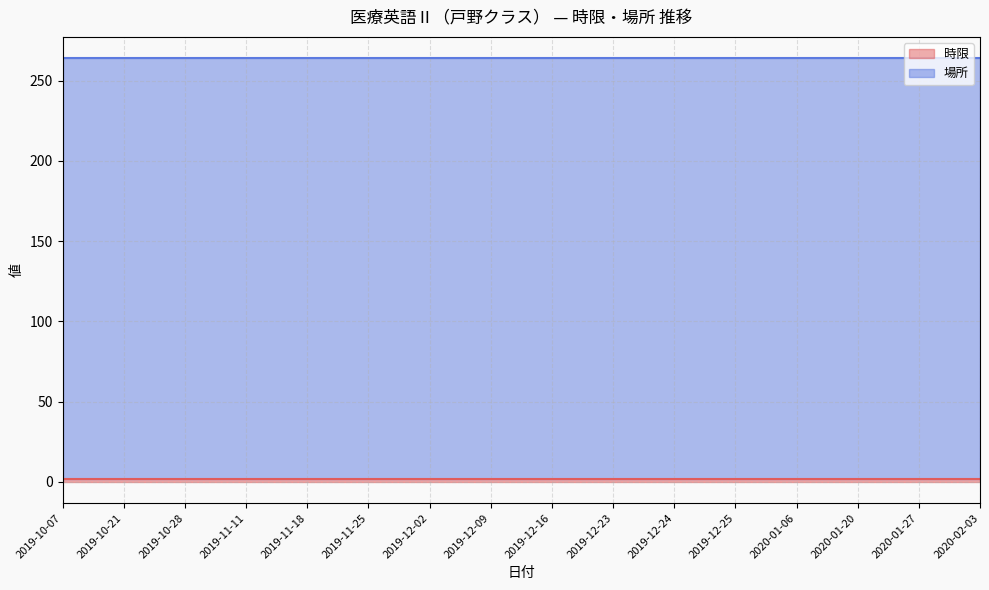

Reading left to right, list all the values displayed in this chart.

時限: 2019-10-07=2	2019-10-21=2	2019-10-28=2	2019-11-11=2	2019-11-18=2	2019-11-25=2	2019-12-02=2	2019-12-09=2	2019-12-16=2	2019-12-23=2	2019-12-24=2	2019-12-25=2	2020-01-06=2	2020-01-20=2	2020-01-27=2	2020-02-03=2
場所: 2019-10-07=262	2019-10-21=262	2019-10-28=262	2019-11-11=262	2019-11-18=262	2019-11-25=262	2019-12-02=262	2019-12-09=262	2019-12-16=262	2019-12-23=262	2019-12-24=262	2019-12-25=262	2020-01-06=262	2020-01-20=262	2020-01-27=262	2020-02-03=262